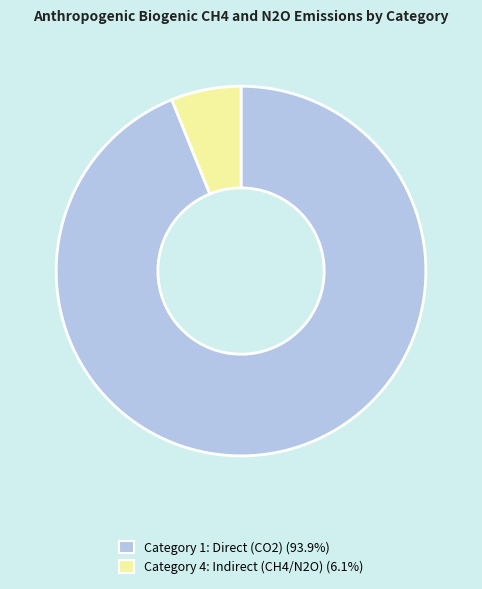

Which has a higher value, Category 1: Direct (CO2) or Category 4: Indirect (CH4/N2O)?

Category 1: Direct (CO2)